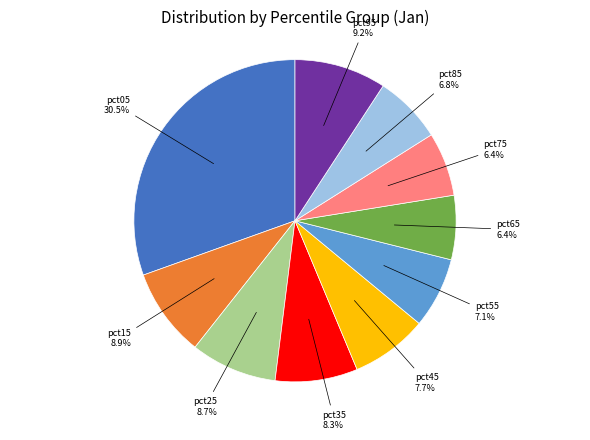

How many slices are in this pie chart?

10